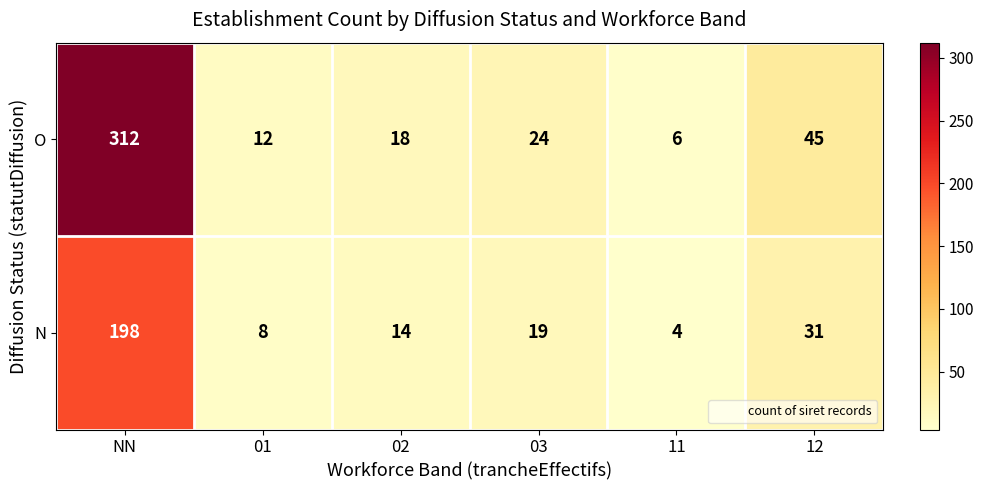

How many distinct data groups are displayed?

2